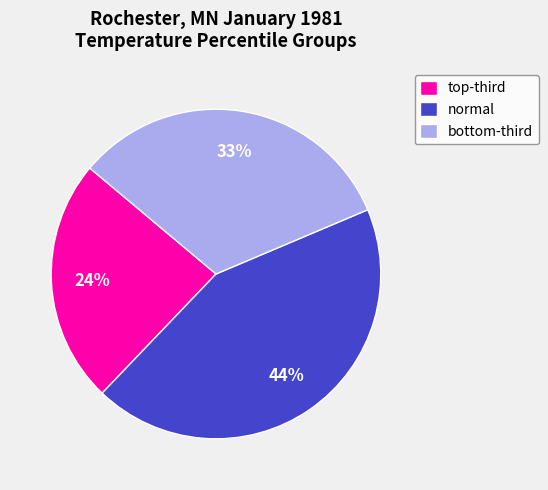

Count the number of slices in the pie.

3